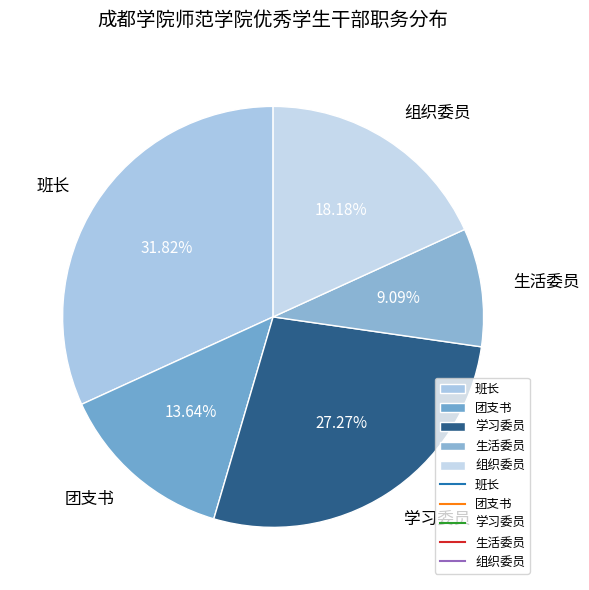

To the nearest percent, what percentage of the pie is 学习委员?

27%